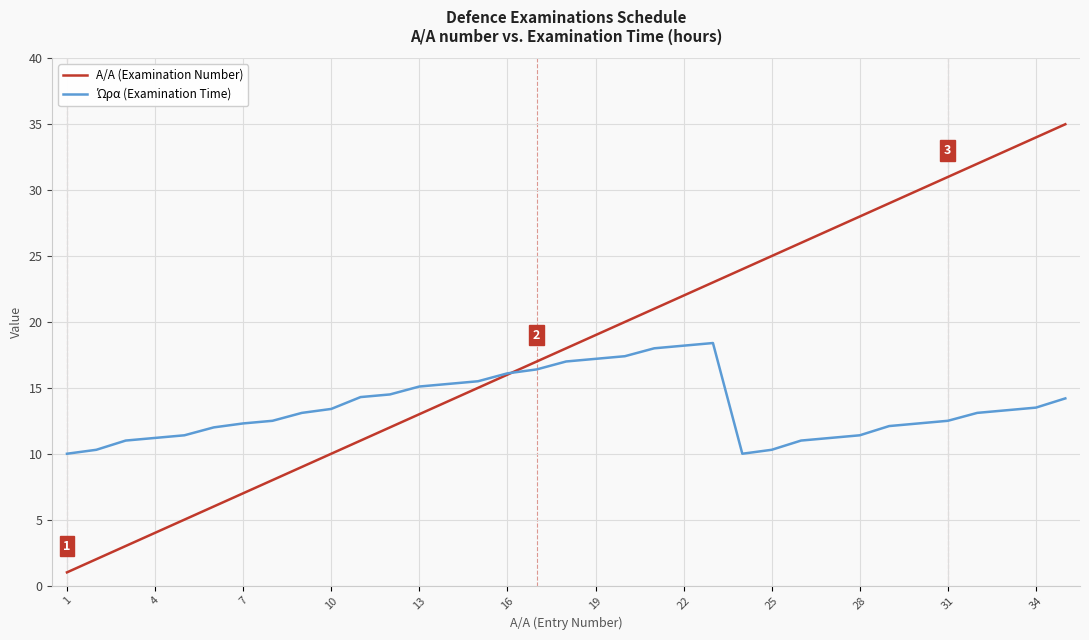

Which series has the widest spread of values?

A/A (Examination Number)